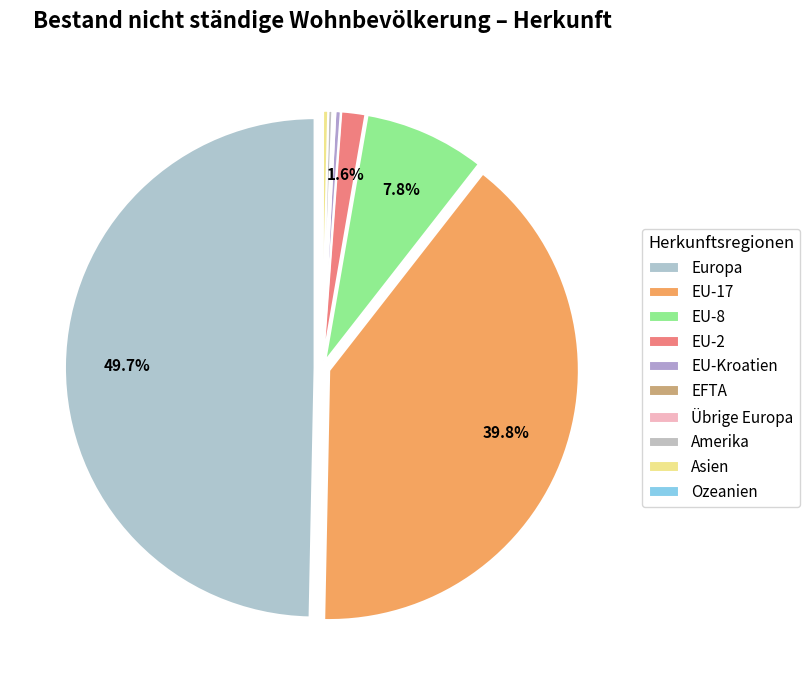

To the nearest percent, what is the average slice percentage?

10%